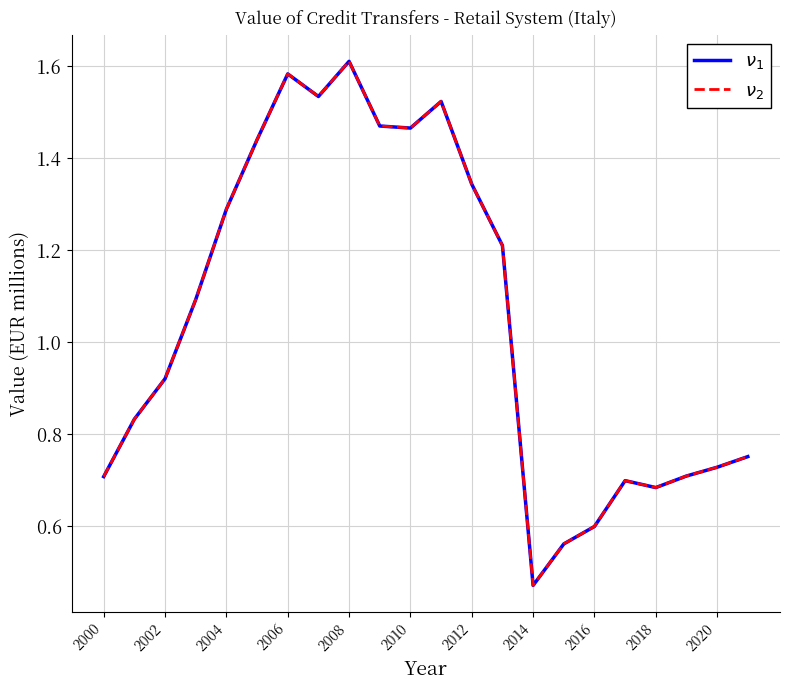

What is the maximum value shown in the chart?

1.6